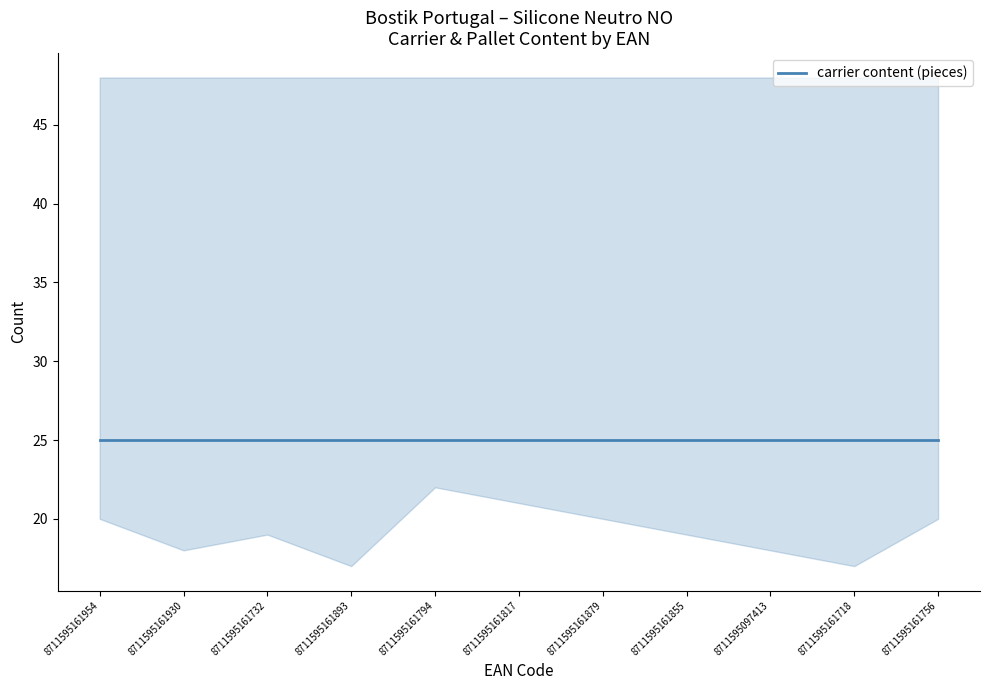

Is the value of carrier content (pieces) at 8711595161855 greater than the value of pallet content (boxes) at 8711595161718?

No